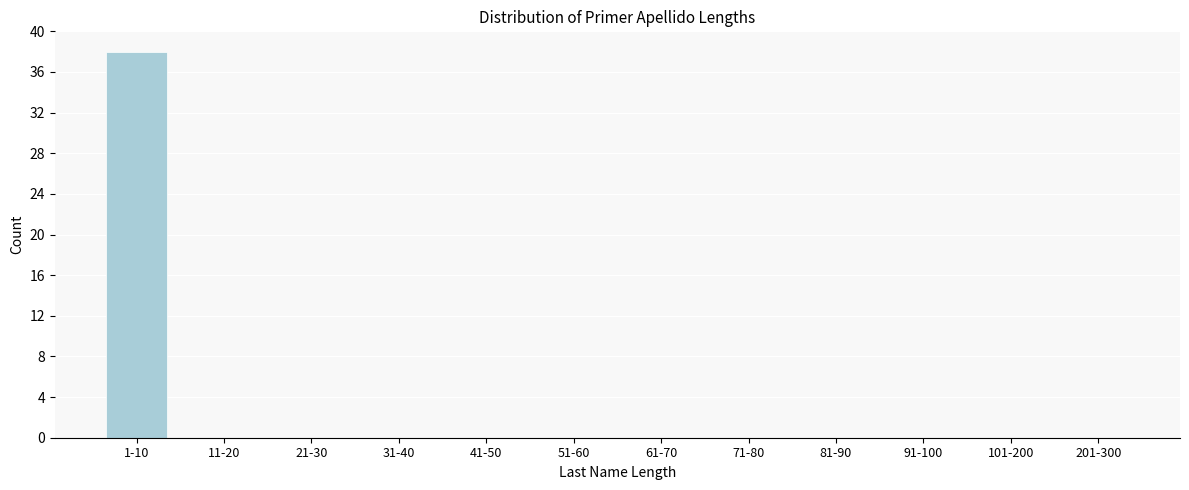

Reading right to left, extract all data points from this chart.

201-300=0	101-200=0	91-100=0	81-90=0	71-80=0	61-70=0	51-60=0	41-50=0	31-40=0	21-30=0	11-20=0	1-10=38